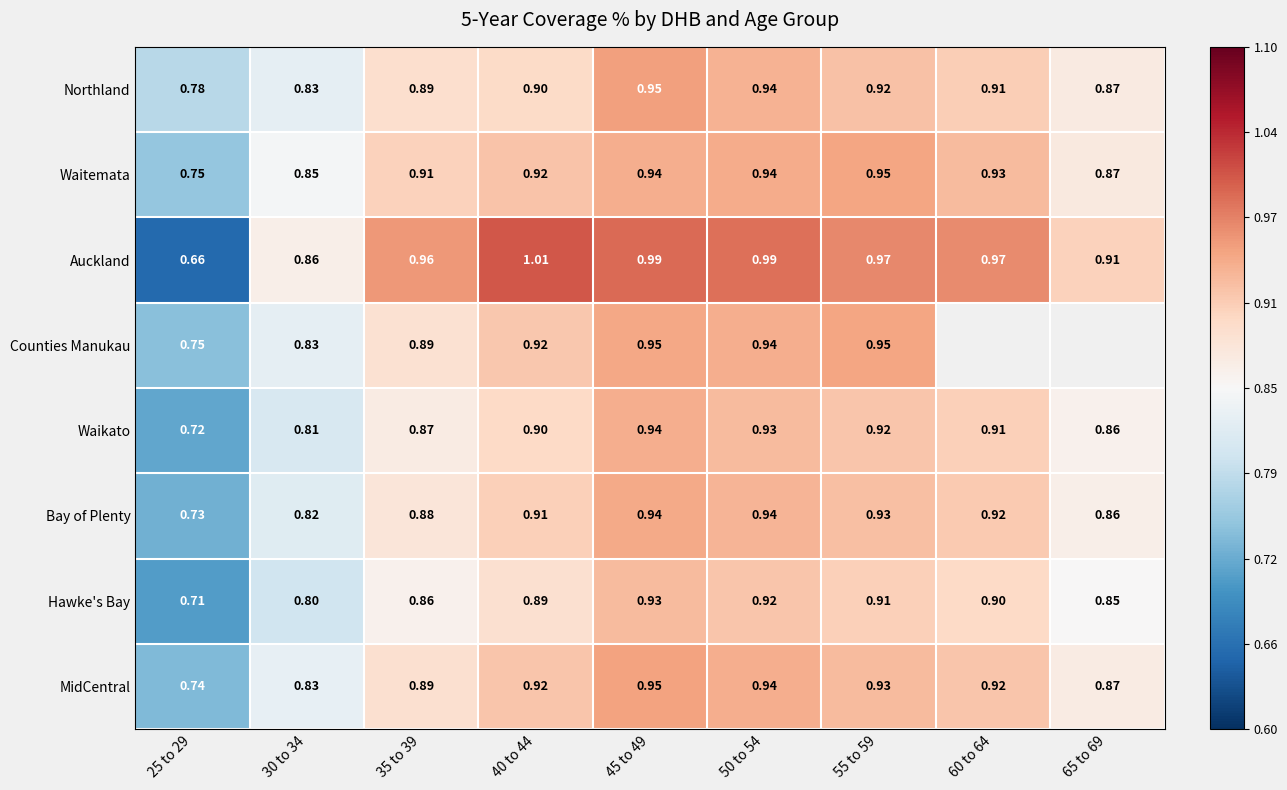

Is the value of Hawke's Bay at 55 to 59 greater than the value of Waikato at 25 to 29?

Yes